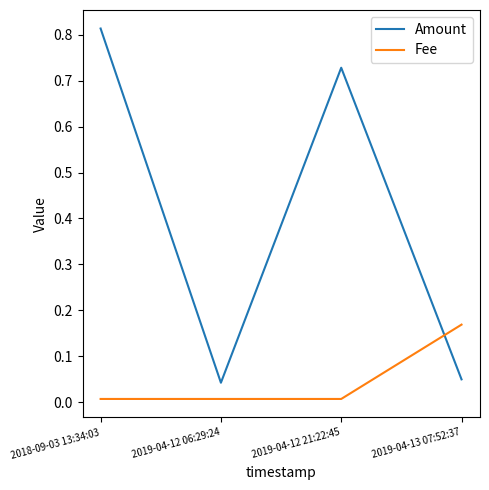

How many lines are shown in the chart?

2